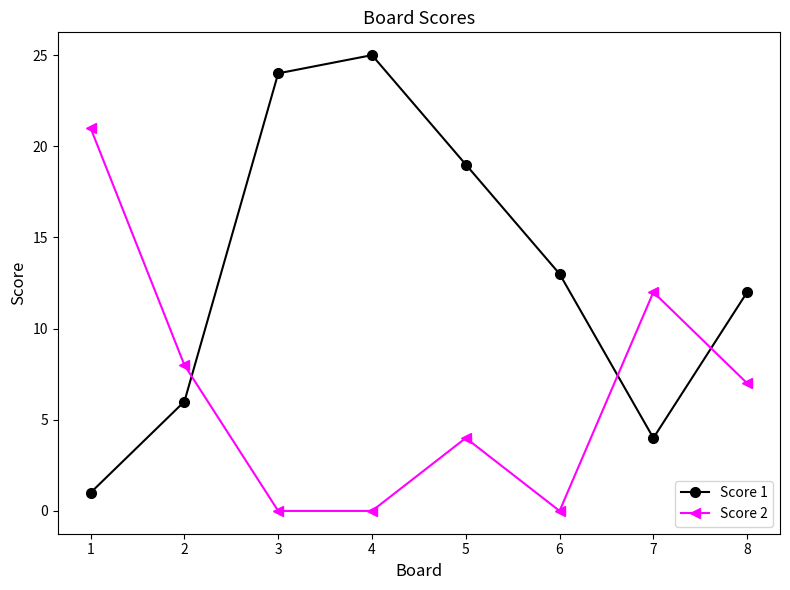

What is the difference between the maximum and minimum values in the Score 1 series?

24